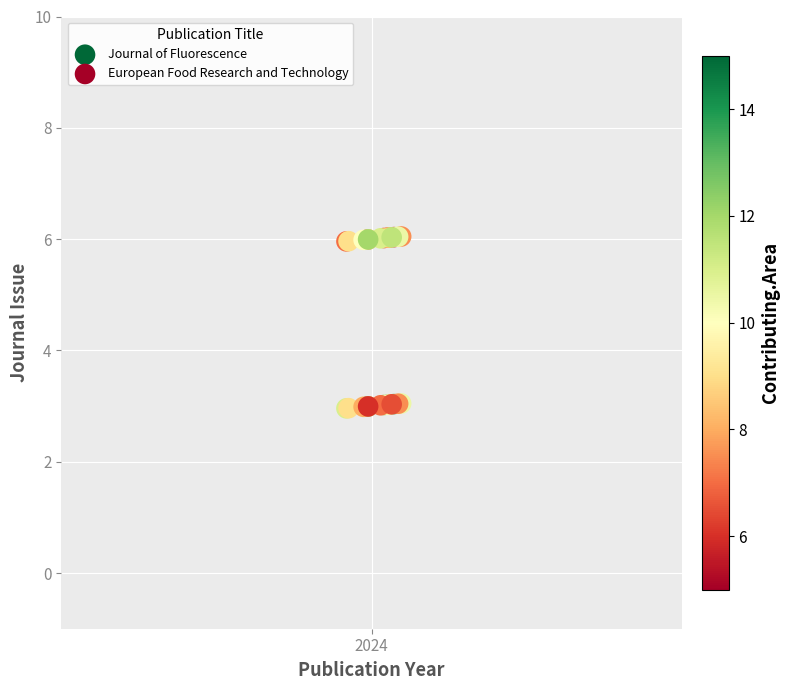

Which series contains the highest Y value?

European Food Research and Technology